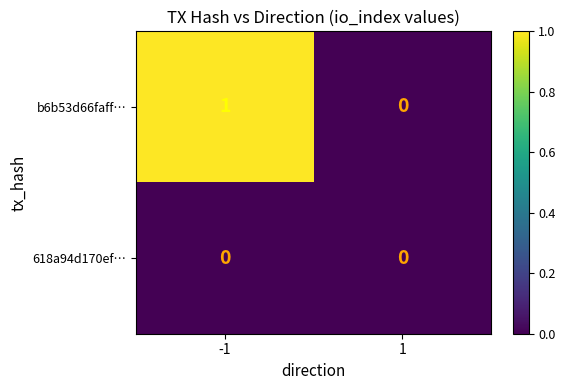

At which category is the sum across all series the highest?

-1